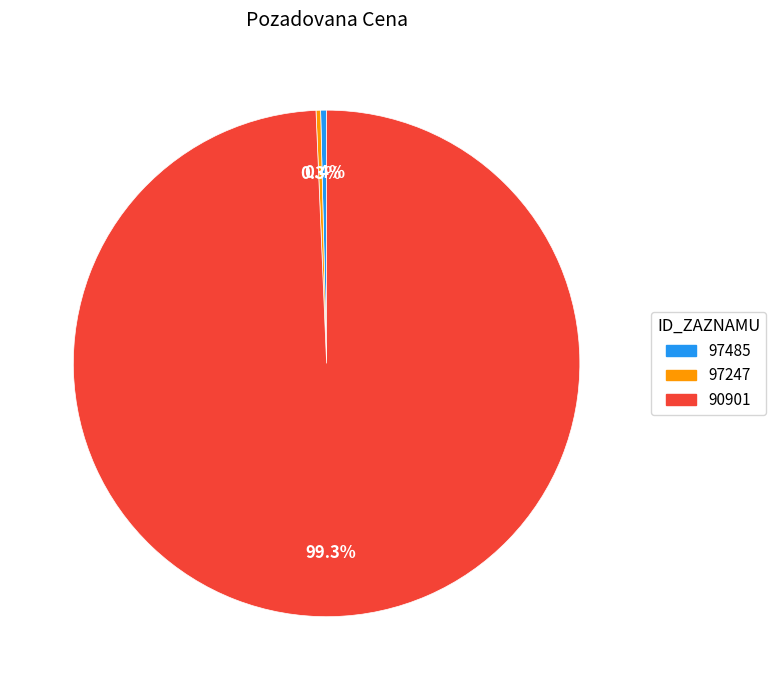

To the nearest percent, what is the difference between the largest and smallest slice percentages?

99%